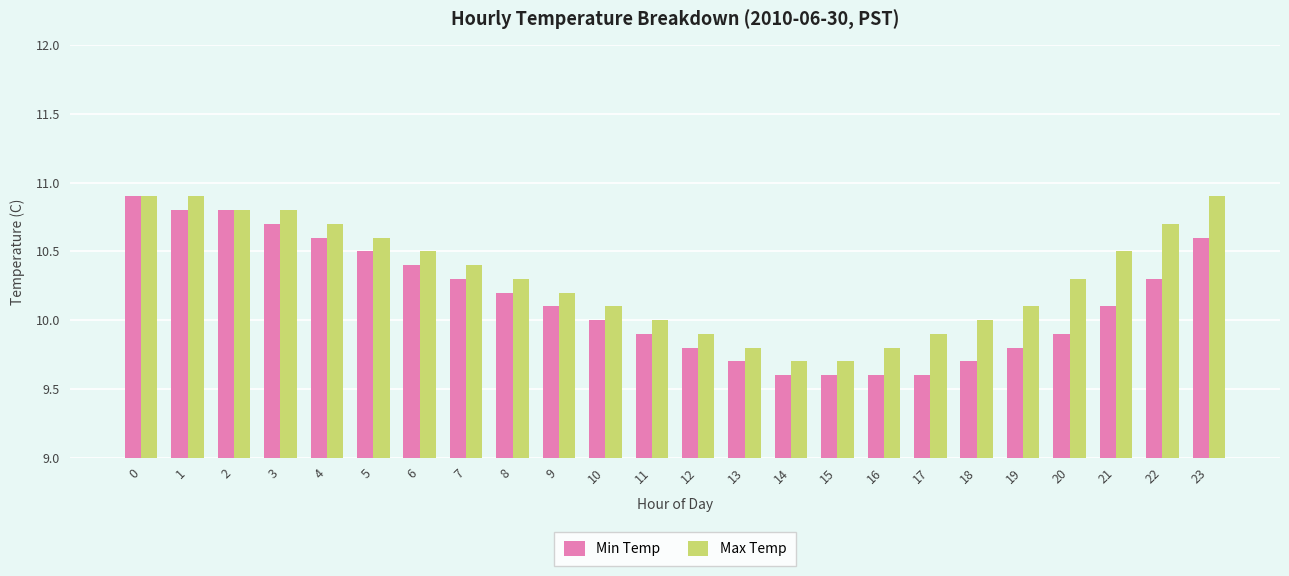

Which series has the largest total across all categories?

Max Temp